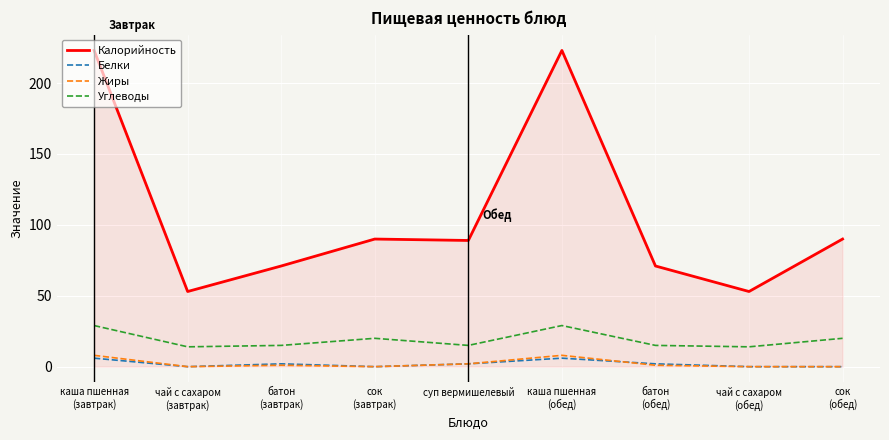

What are all the series names shown in the legend?

Калорийность, Белки, Жиры, Углеводы